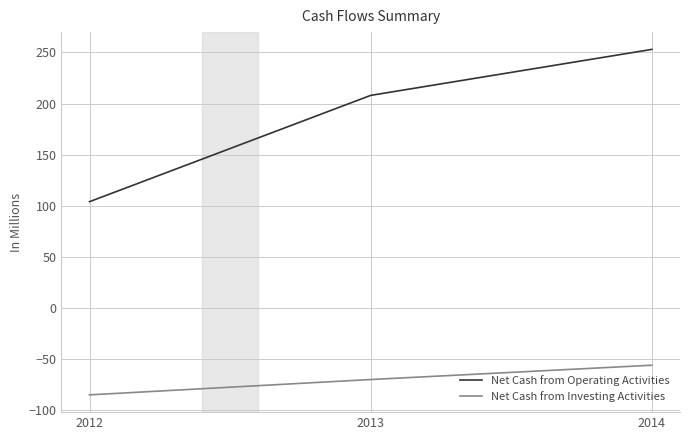

How many values in the Net Cash from Operating Activities series are below 208?

1